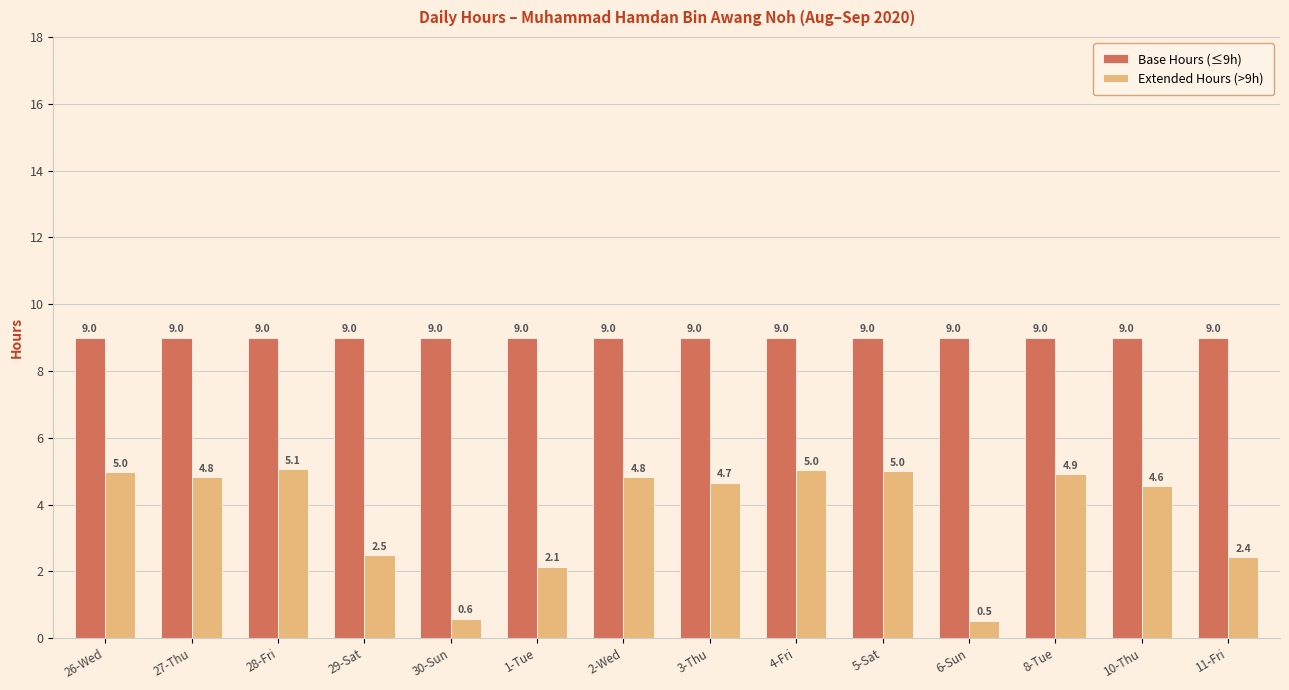

The value of Base Hours (≤9h) at 5-Sat is 9.0. True or false?

True